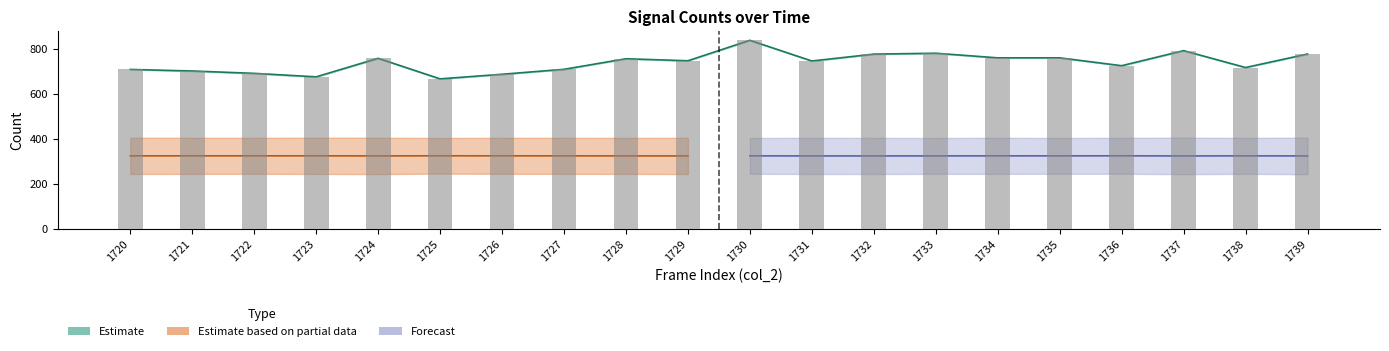

How many values in the col_514 series are below 747?

10